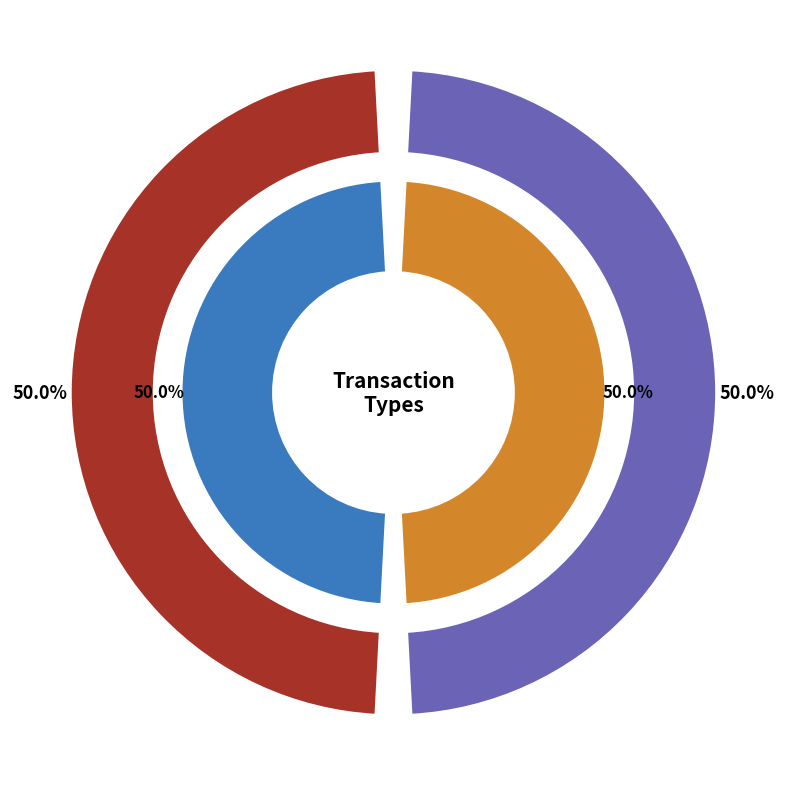

Combined, what portion of the pie is Regular and Ticket?

100.0%